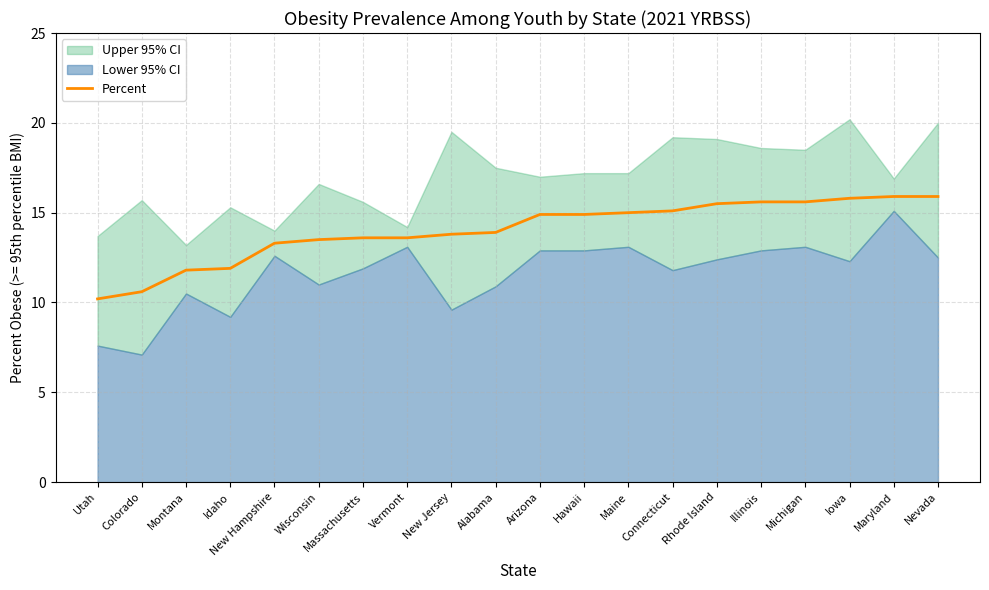

Reading left to right, transcribe all the data shown in this chart.

10.2	10.6	11.8	11.9	13.3	13.5	13.6	13.6	13.8	13.9	14.9	14.9	15.0	15.1	15.5	15.6	15.6	15.8	15.9	15.9